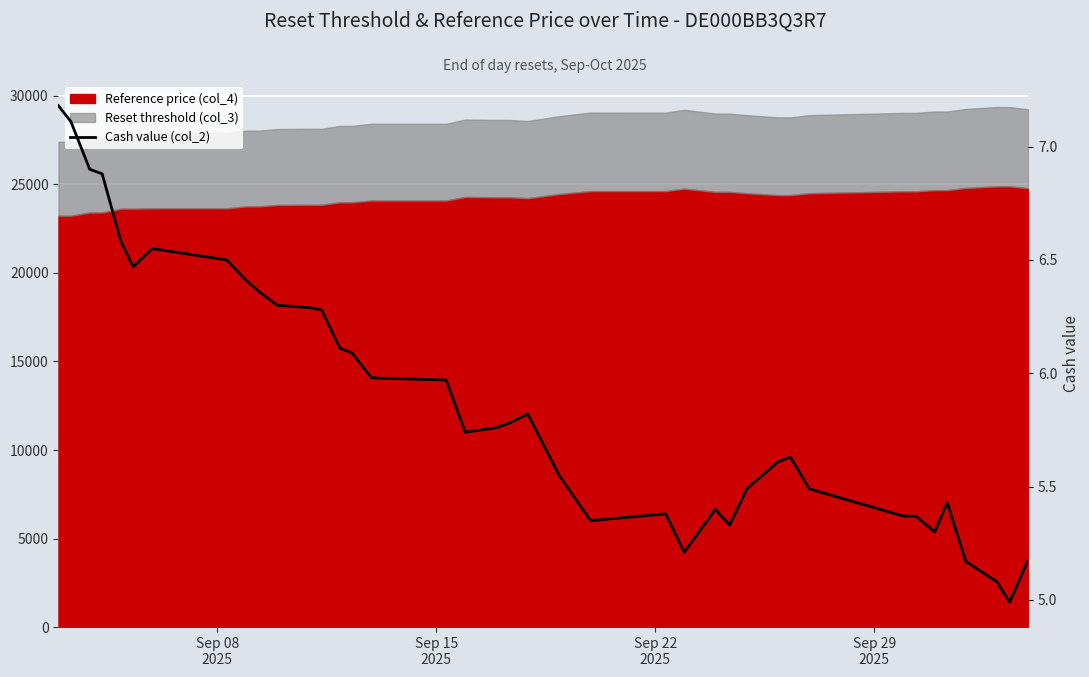

What is the value of the 11th point from the left?

6.3